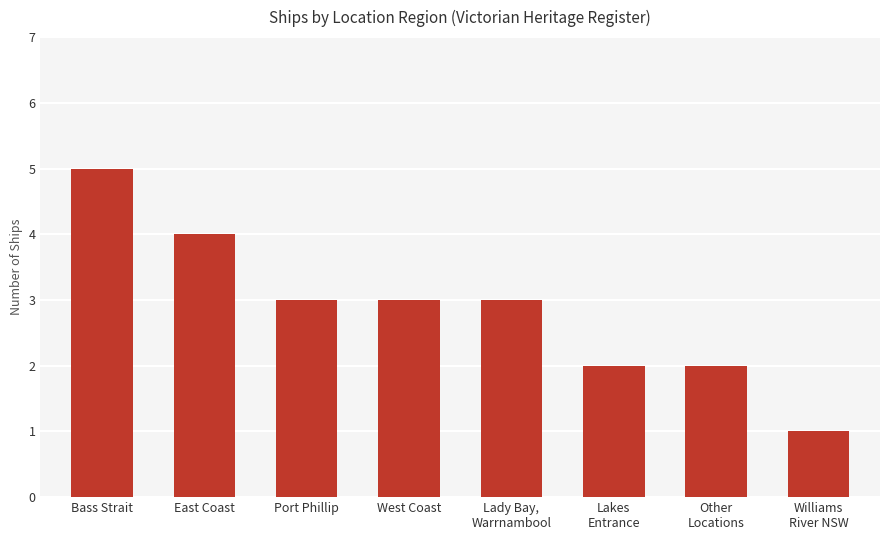

Count the number of categories in the chart.

8